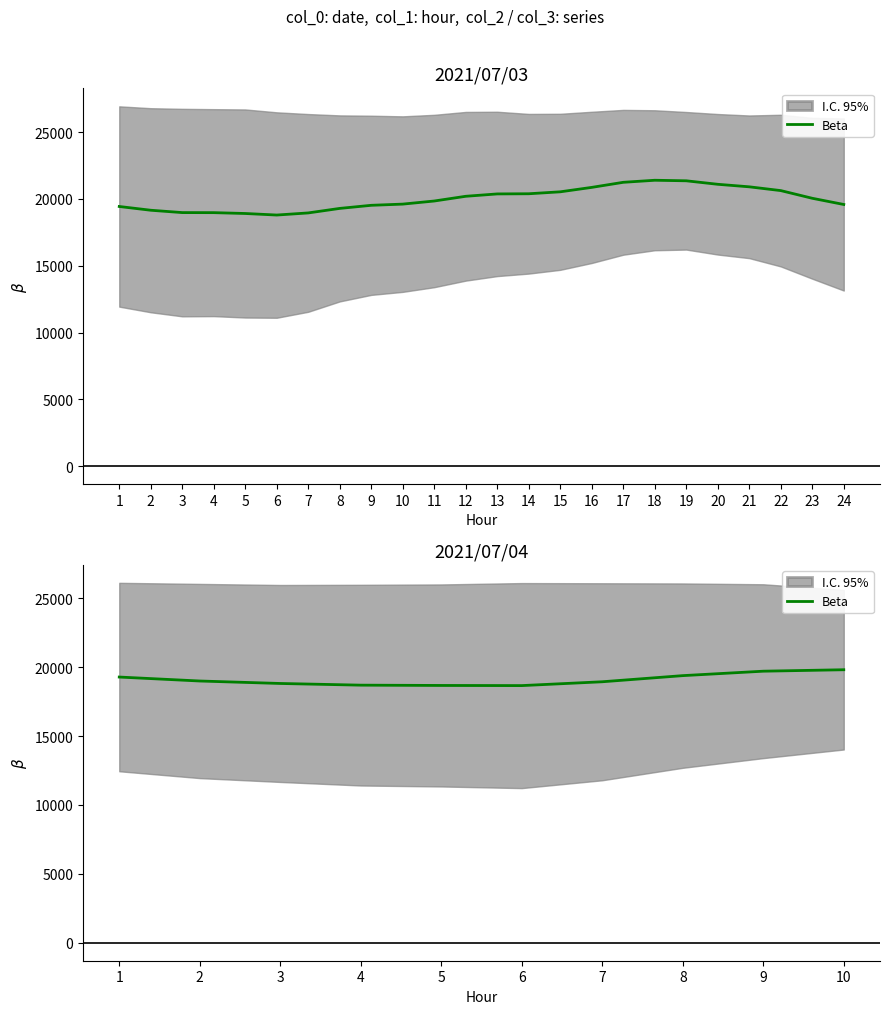

Is it true that the value at 3 is 18812.0?

True